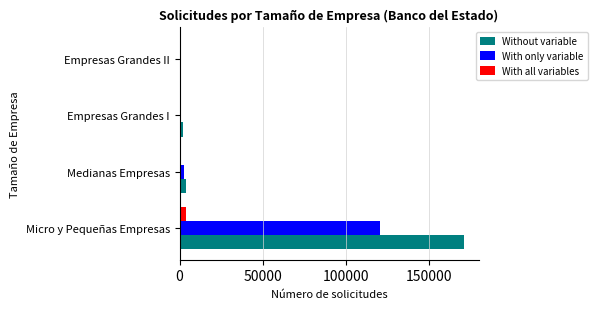

At which category is the sum across all series the highest?

Micro y Pequeñas Empresas